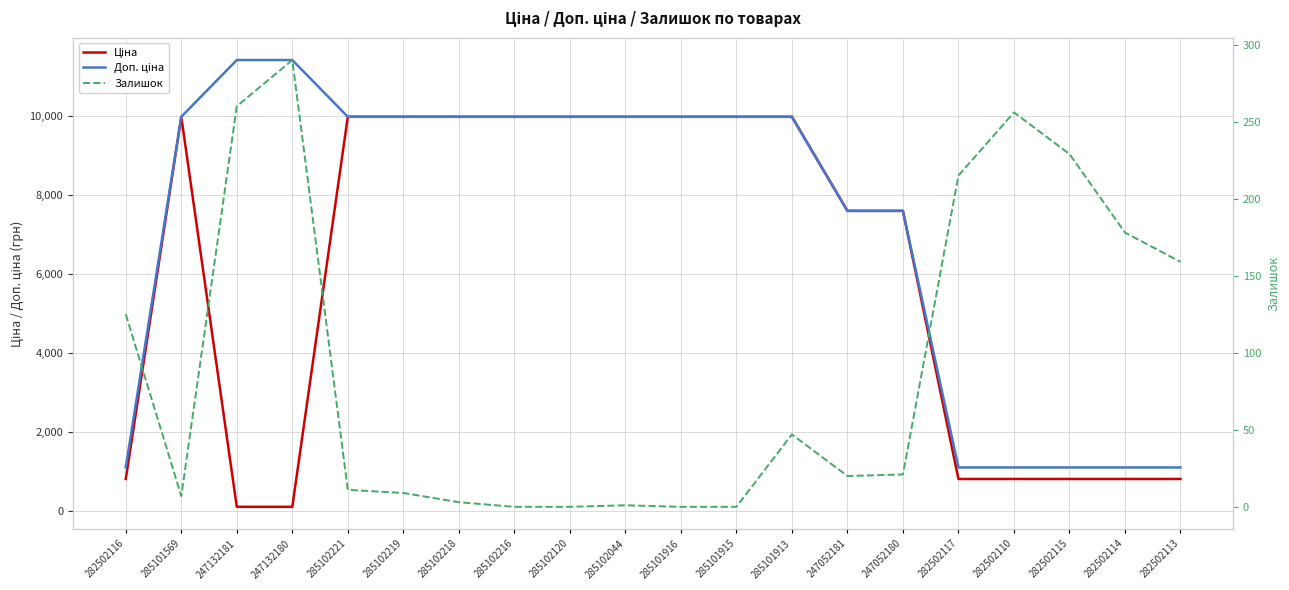

Rank the categories by Ціна value from lowest to highest.

247132181, 247132180, 282502116, 282502117, 282502110, 282502115, 282502114, 282502113, 247052181, 247052180, 285101569, 285102221, 285102219, 285102218, 285102216, 285102120, 285102044, 285101916, 285101915, 285101913